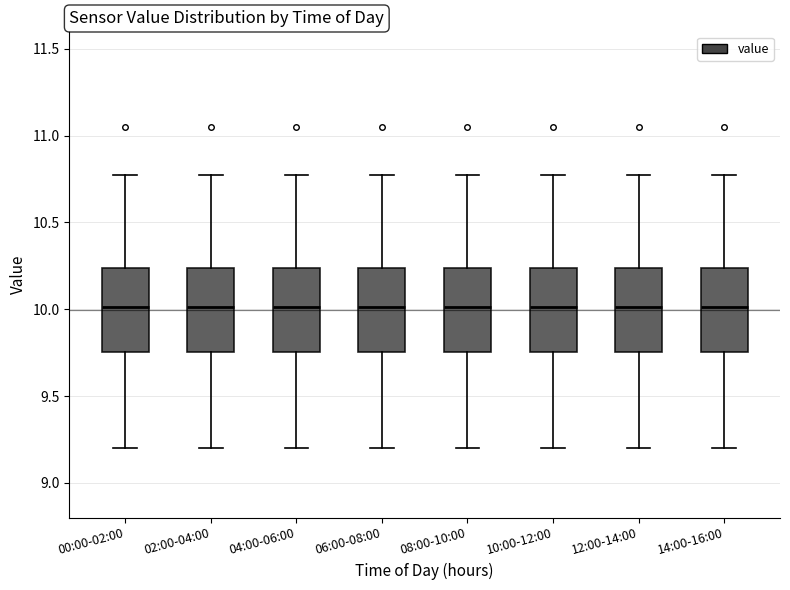

Reading left to right, transcribe this box plot: for each box, give where its median line is, the range the box spans, and where its two whiskers end, as read against the y-axis. The values are not printed on the chart, so give them approximately, as read against the axis.

00:00-02:00: median 10.00, box 9.75 to 10.25, whiskers 9.20 to 10.75
02:00-04:00: median 10.00, box 9.75 to 10.25, whiskers 9.20 to 10.75
04:00-06:00: median 10.00, box 9.75 to 10.25, whiskers 9.20 to 10.75
06:00-08:00: median 10.00, box 9.75 to 10.25, whiskers 9.20 to 10.75
08:00-10:00: median 10.00, box 9.75 to 10.25, whiskers 9.20 to 10.75
10:00-12:00: median 10.00, box 9.75 to 10.25, whiskers 9.20 to 10.75
12:00-14:00: median 10.00, box 9.75 to 10.25, whiskers 9.20 to 10.75
14:00-16:00: median 10.00, box 9.75 to 10.25, whiskers 9.20 to 10.75